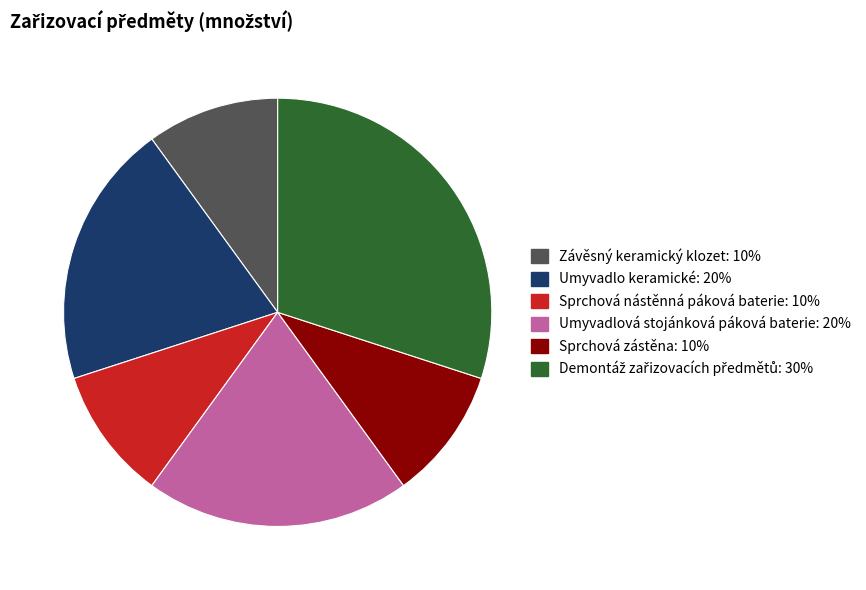

Which has a higher value, Sprchová zástěna or Umyvadlo keramické?

Umyvadlo keramické